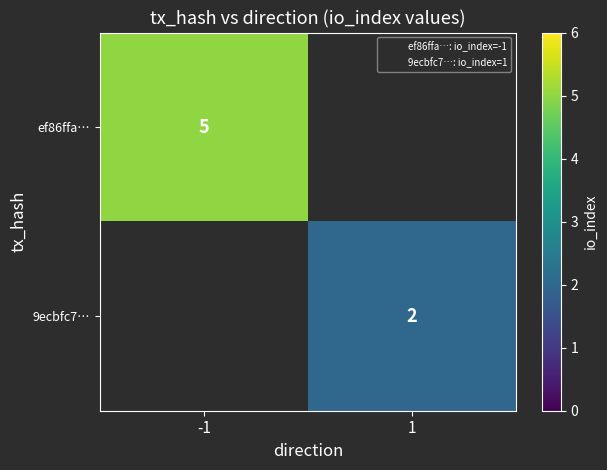

Which category has the lowest value across all series?

1